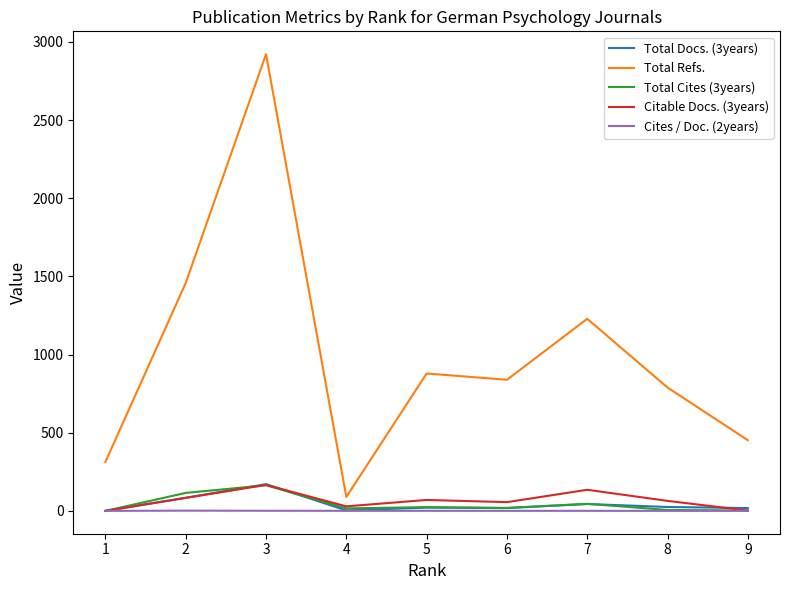

How many categories are shown in the chart?

9